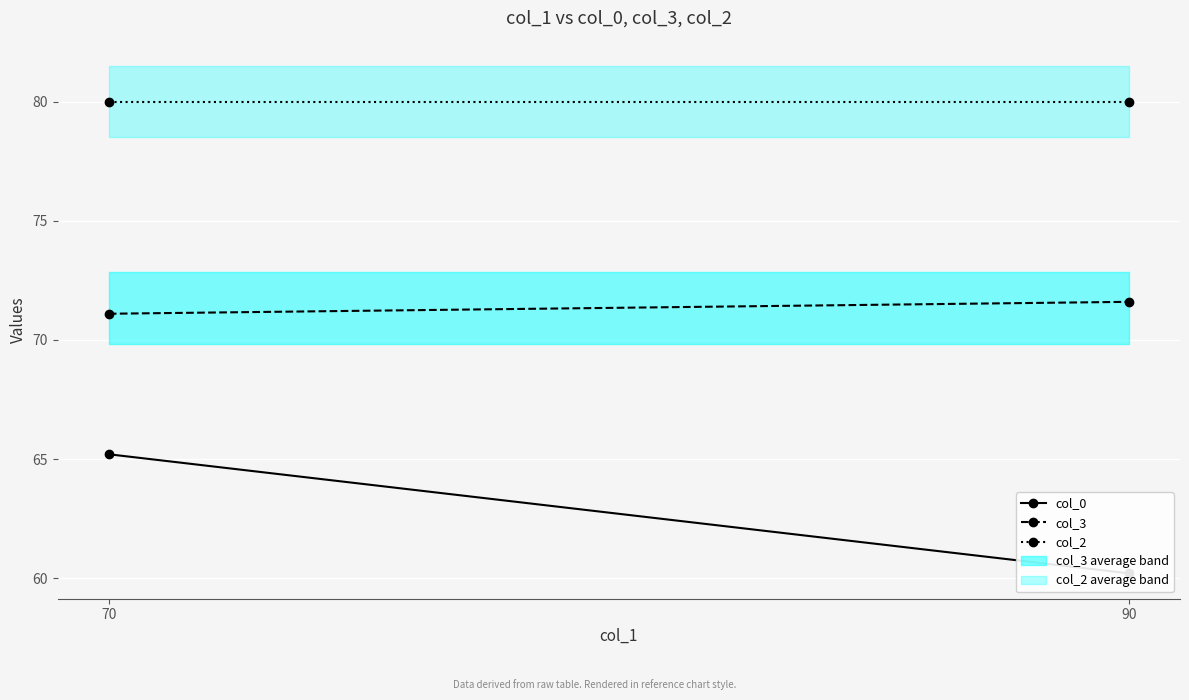

At which label is col_0 closest to 62?

90